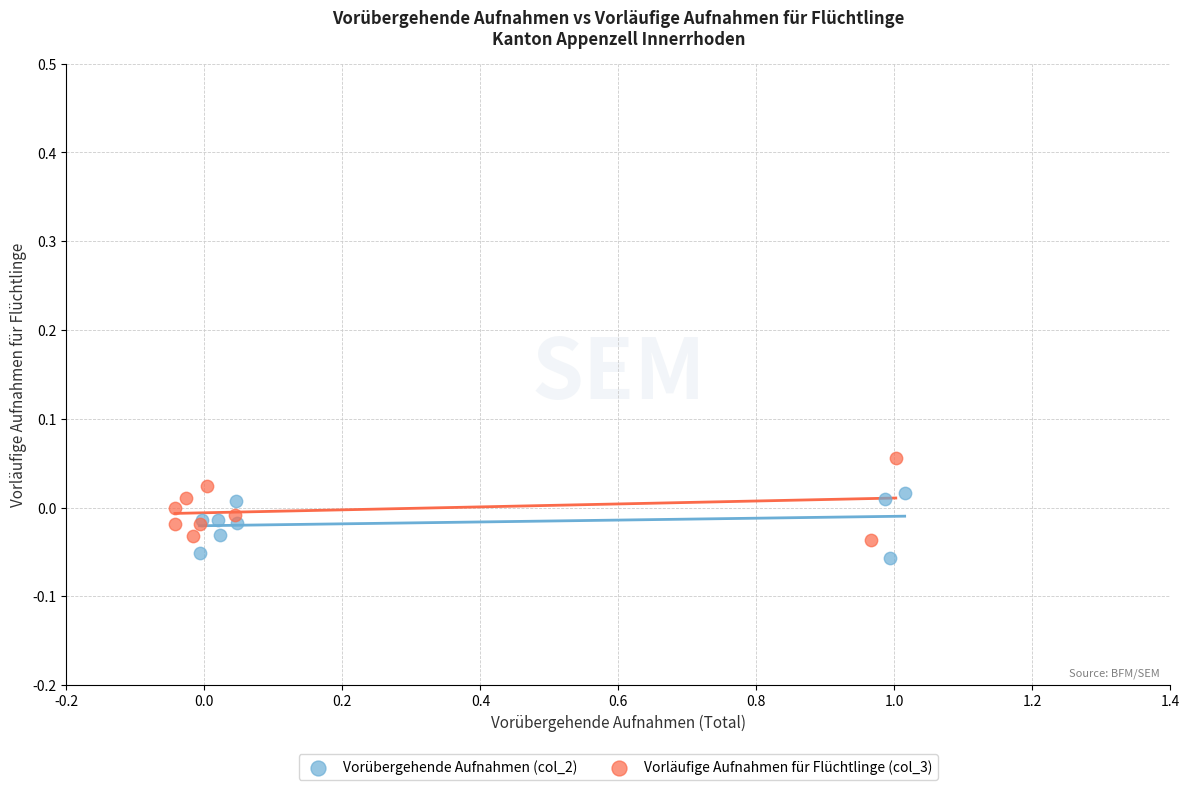

Which series contains the highest Y value?

Vorläufige Aufnahmen für Flüchtlinge (col_3)